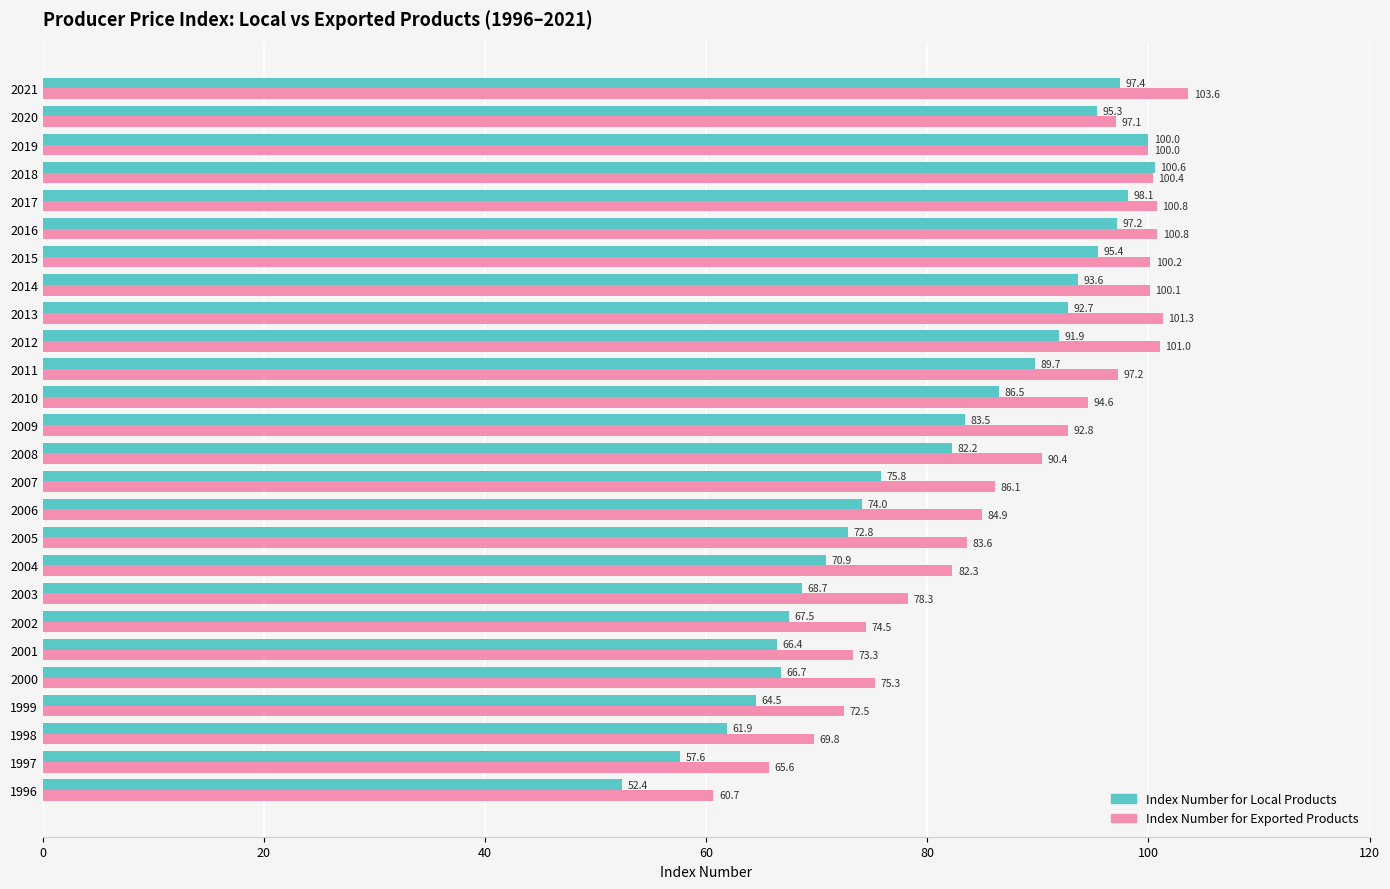

What are all the series names shown in the legend?

Index Number for Local Products, Index Number for Exported Products